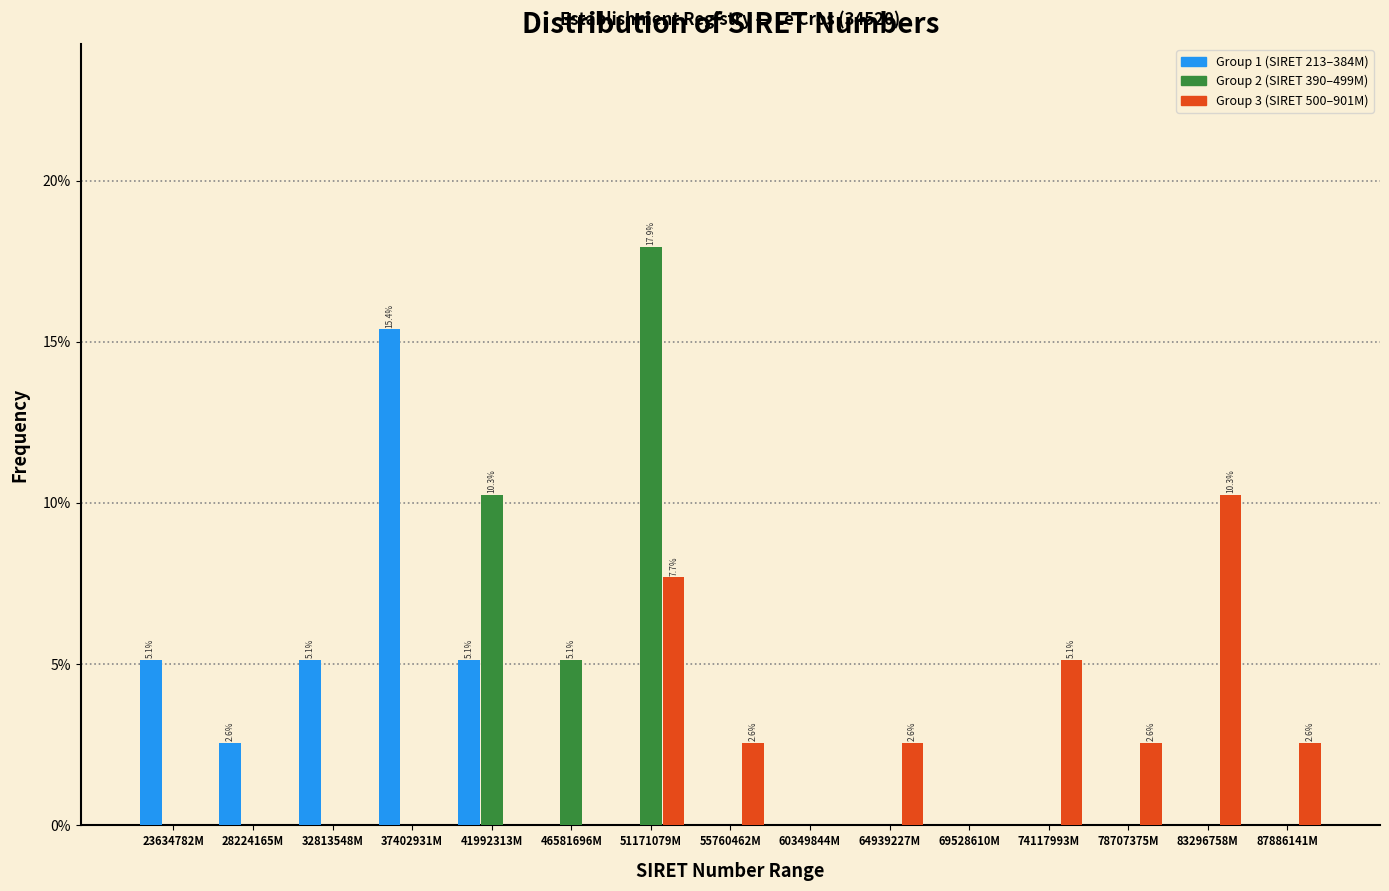

What is the sum of all Group 1 (SIRET 213–384M) values?

33.3